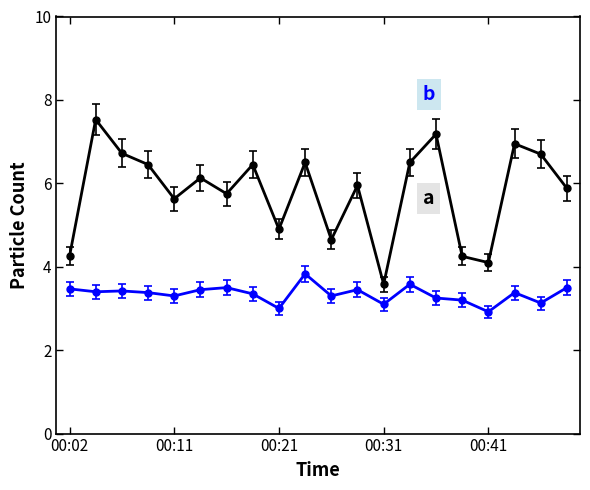

What is the maximum value shown in the chart?

7.5